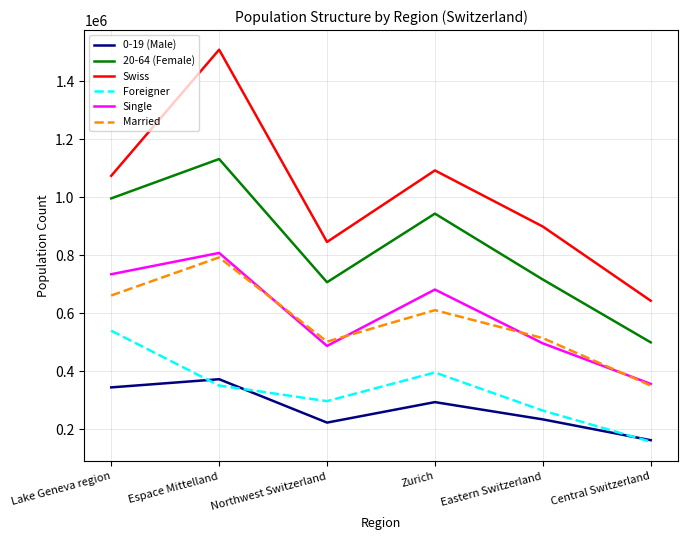

Is it true that Single equals 500759 at Central Switzerland?

False